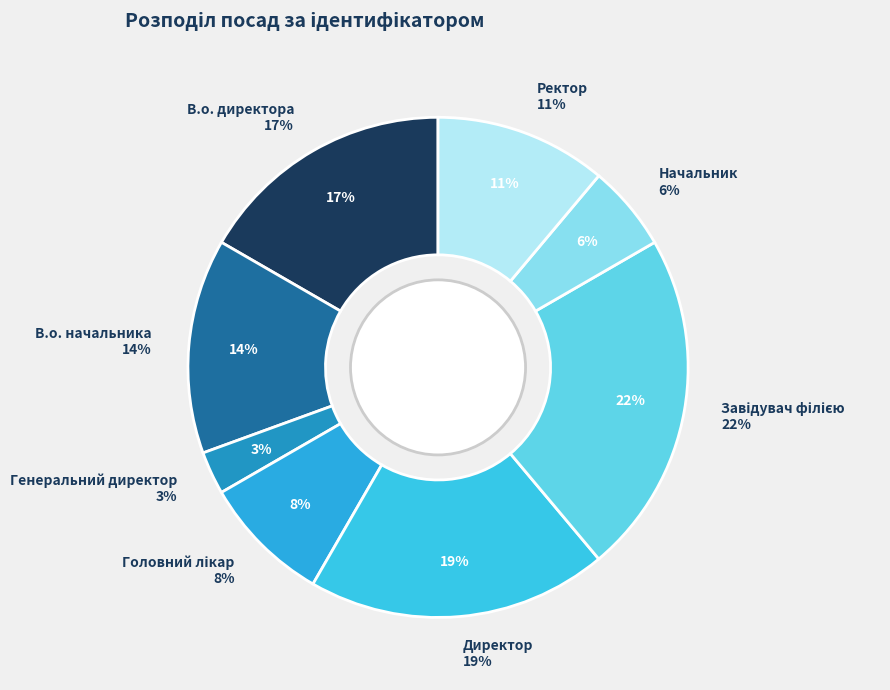

What is the smallest slice in the pie chart?

Генеральний директор